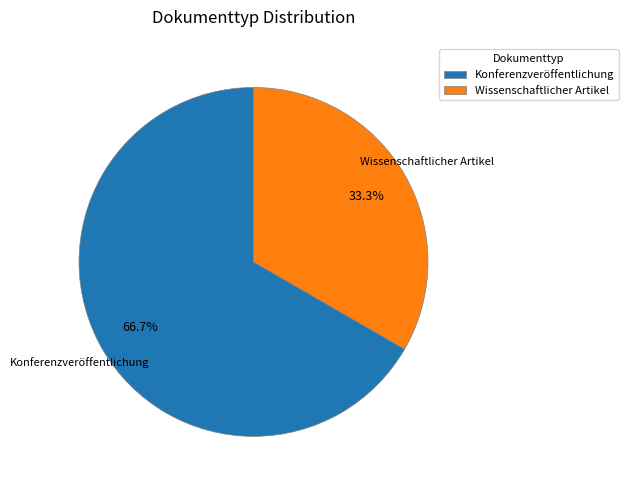

Is Konferenzveröffentlichung the majority of the pie?

Yes